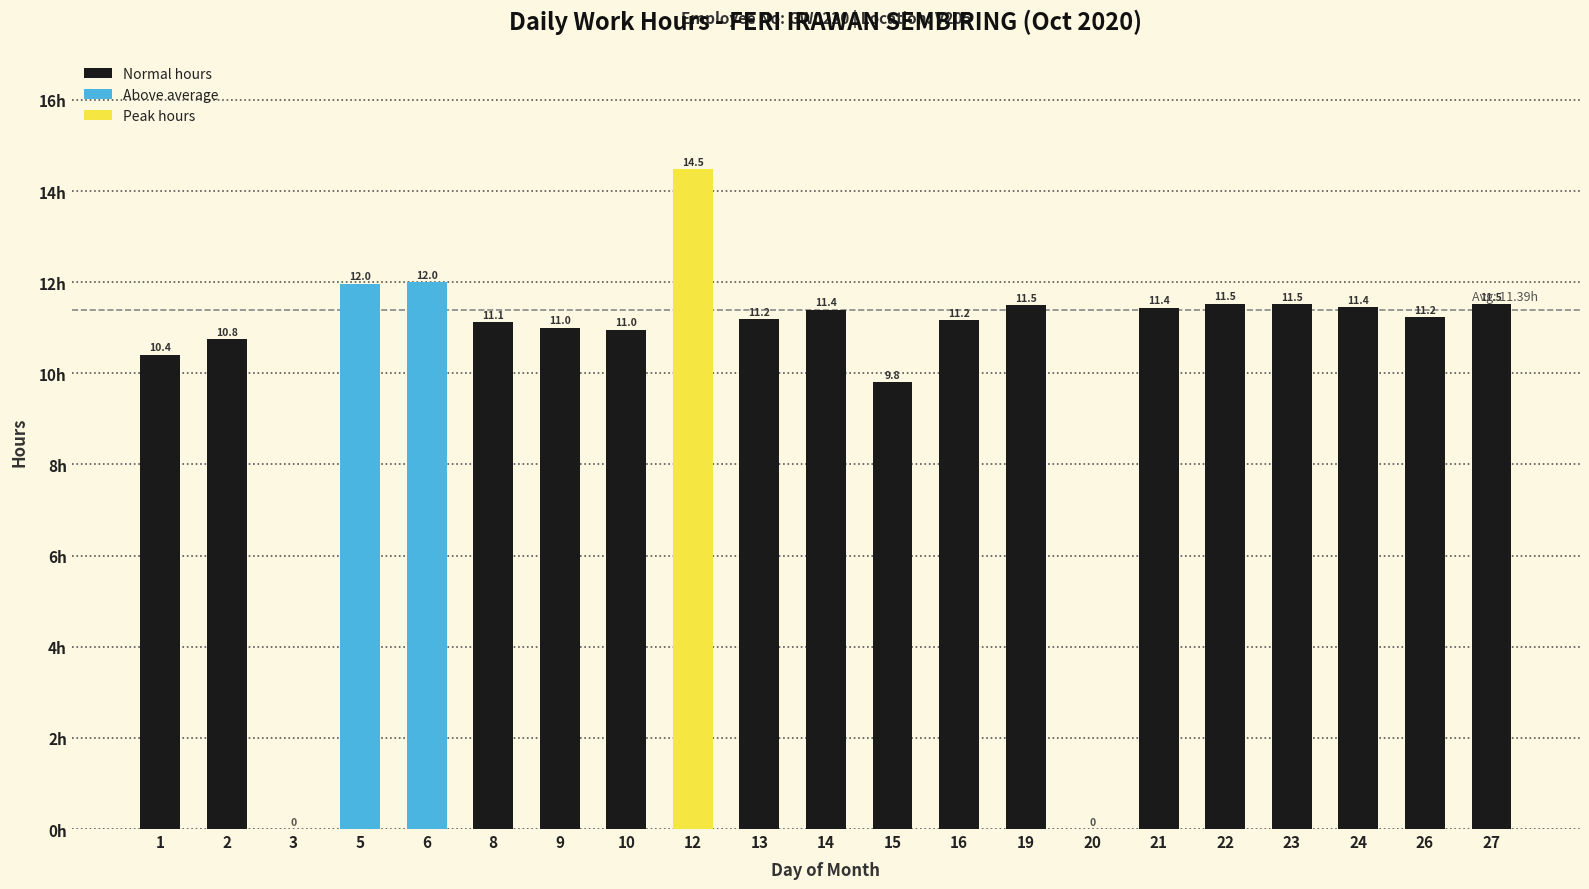

What is the maximum value shown in the chart?

14.5